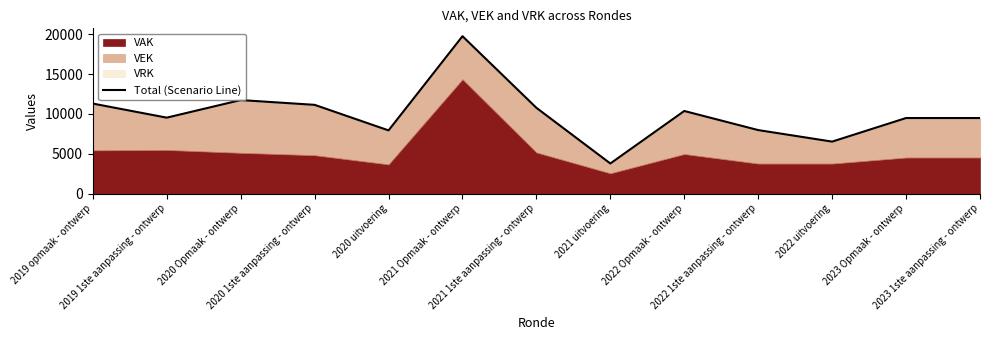

What is the smallest value displayed?

3776